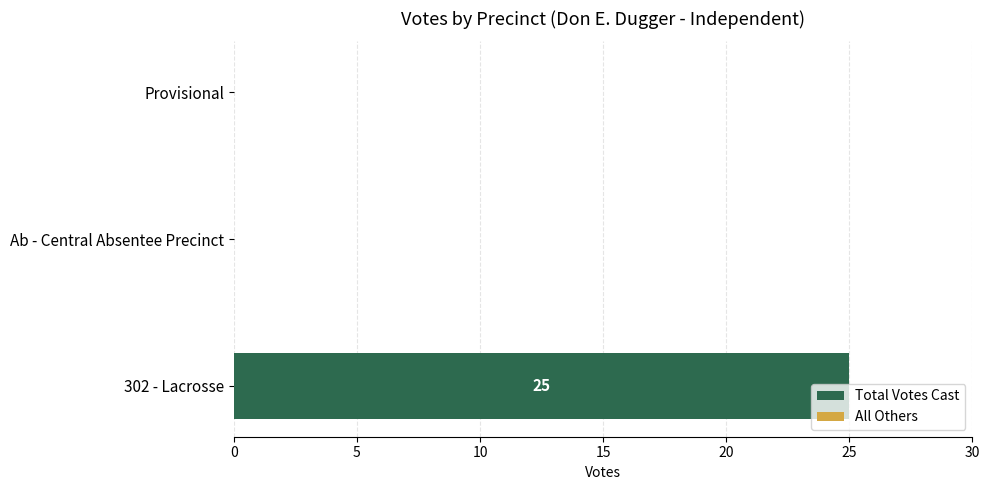

The chart shows a value of 13 at 302 - Lacrosse. True or false?

False